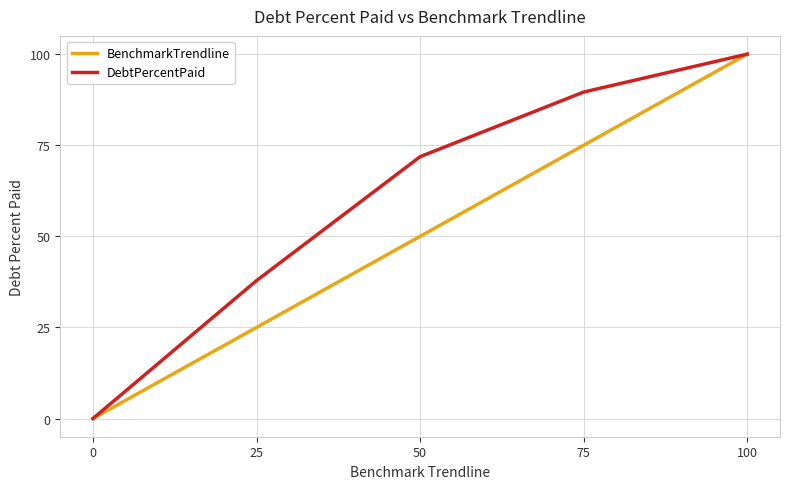

True or false: BenchmarkTrendline has a value of 80.9 at 50.

False